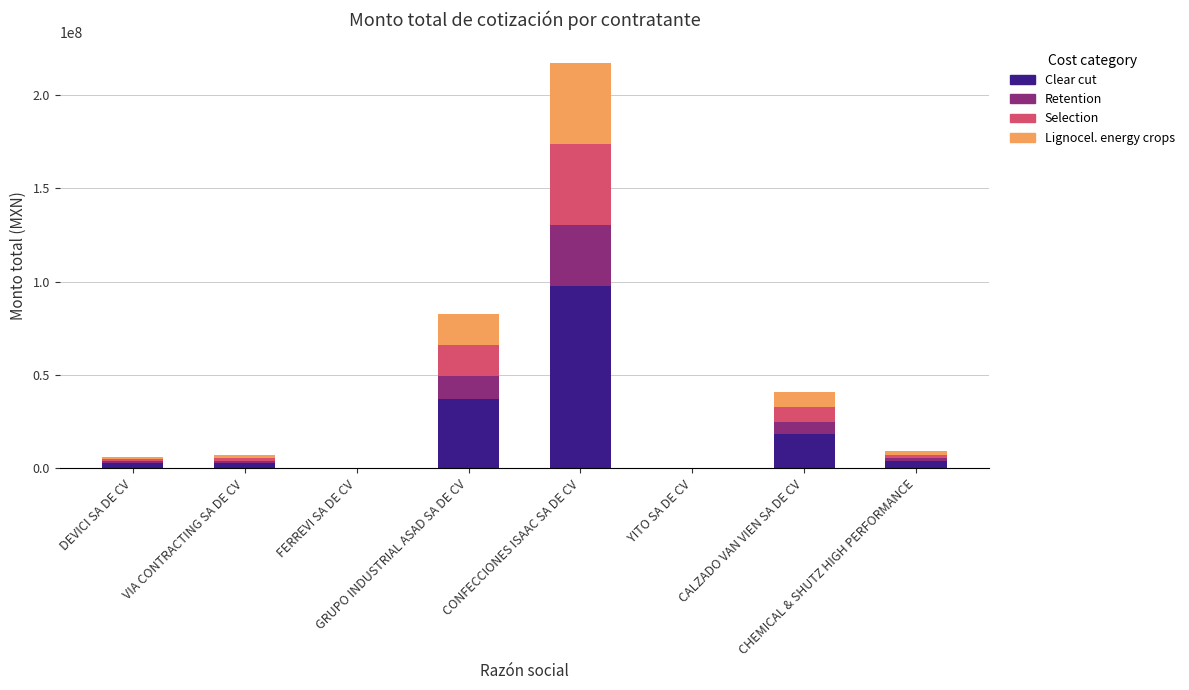

What is the maximum value for Clear cut?

97763784.1